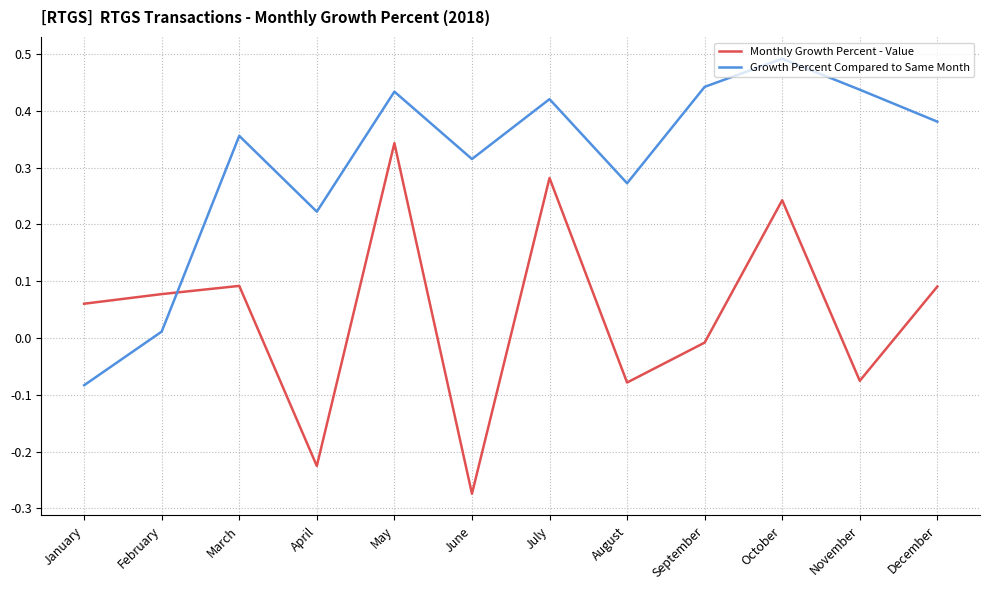

Which series has the widest spread of values?

Monthly Growth Percent - Value